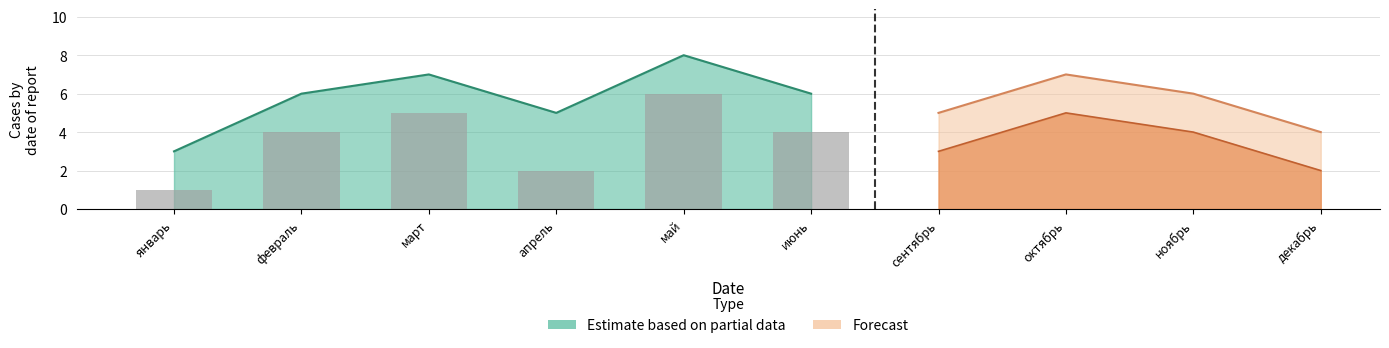

Is the value of Estimate based on partial data at март greater than the value of Forecast at май?

Yes